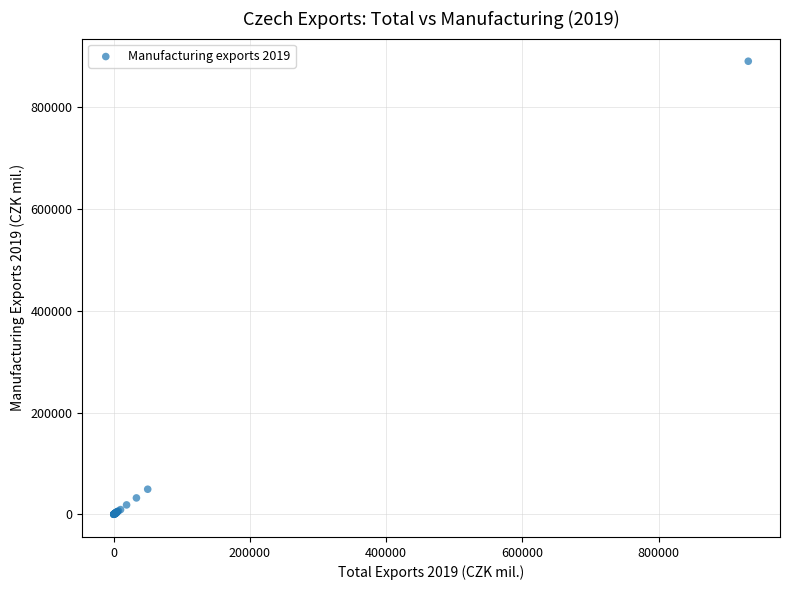

What Y value in the scatter plot is closest to 445364?

49351